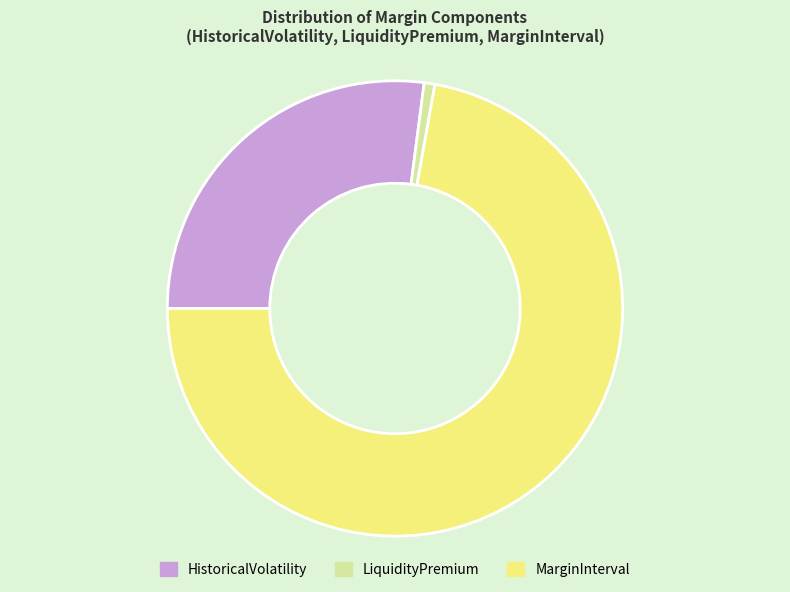

Is the sum of MarginInterval and LiquidityPremium greater than half?

Yes